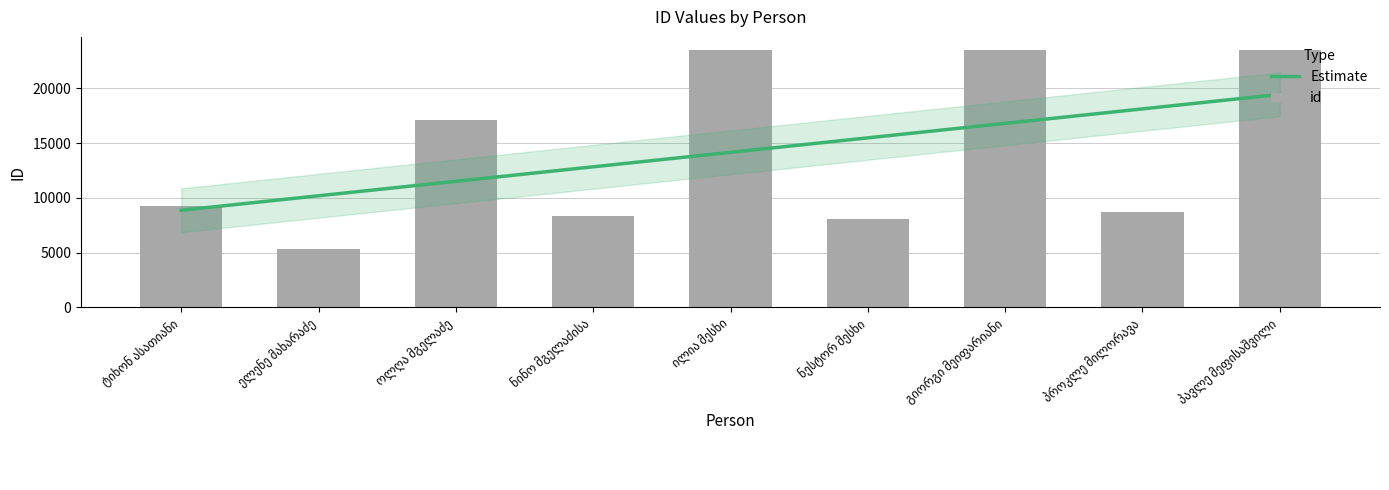

What is the sum of all values?

127374